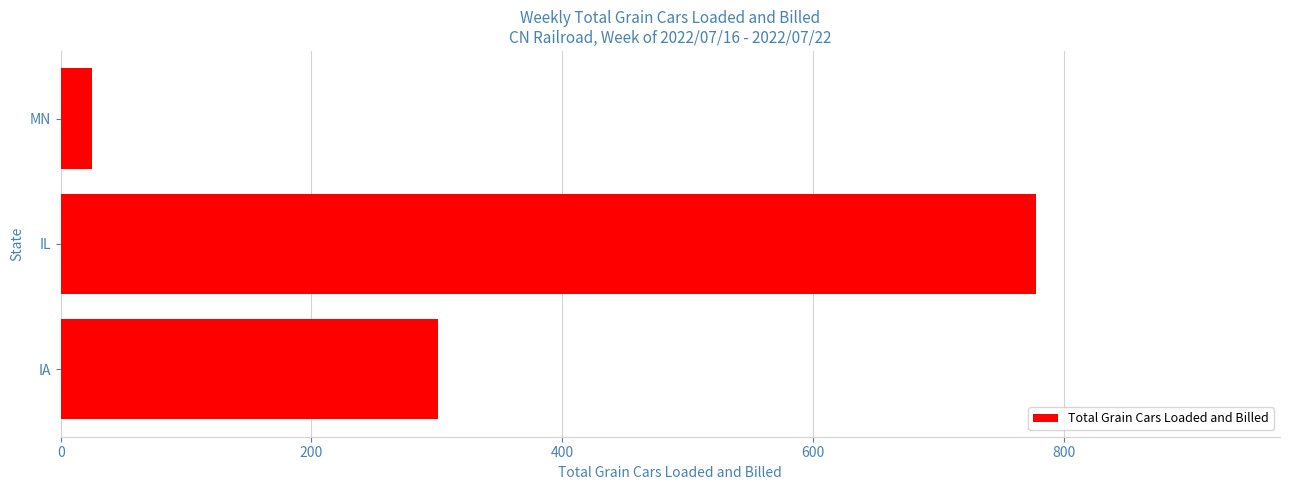

Reading bottom to top, transcribe all the data shown in this chart.

IA=301	IL=778	MN=25